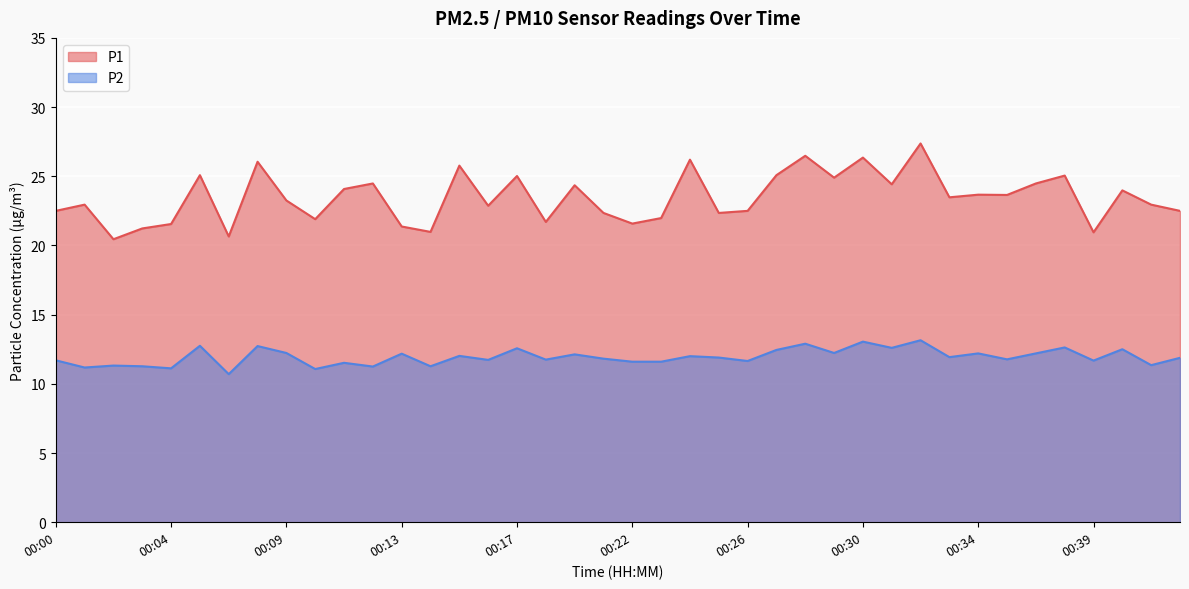

How many data points in P1 are less than 23?

19